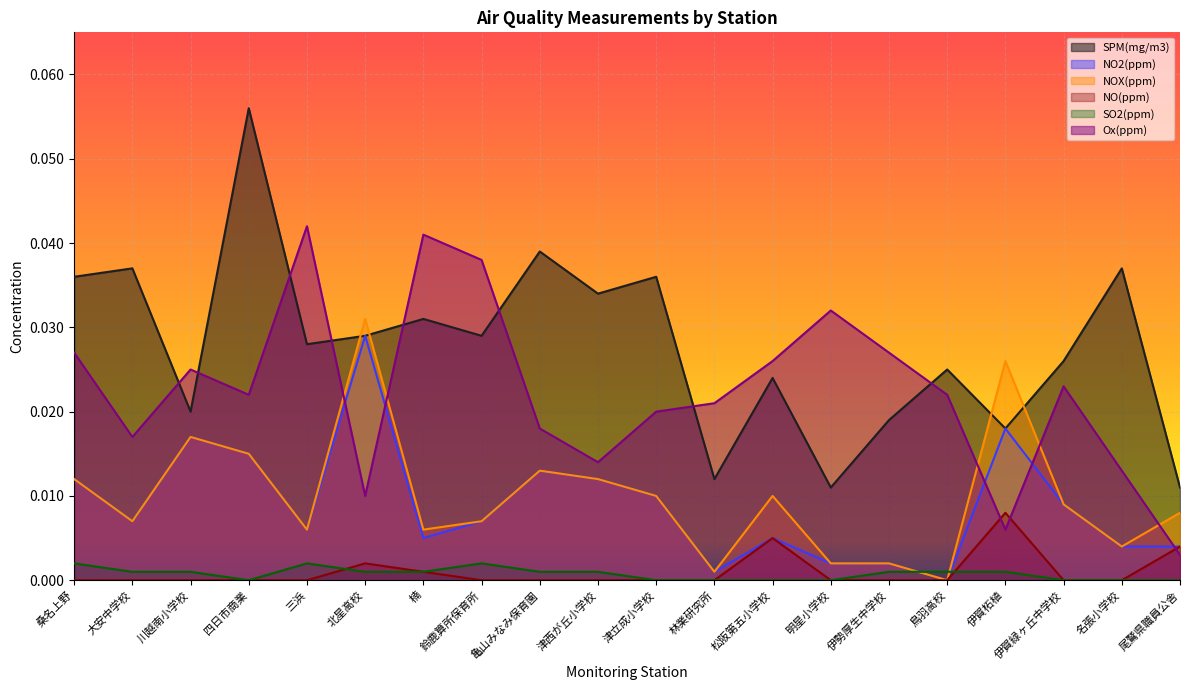

Between which two adjacent categories do Ox(ppm) and NO(ppm) first intersect?

鳥羽高校 and 伊賀柘植